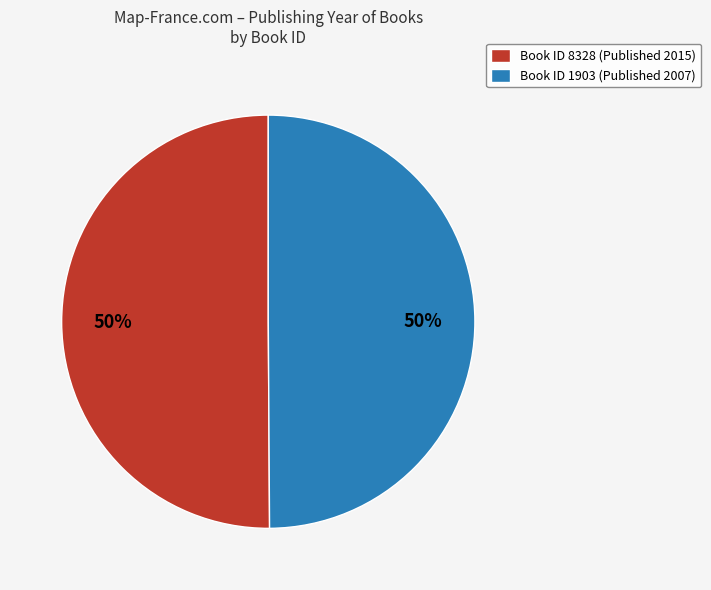

What is the ratio of the value at Book ID 8328 (Published 2015) to the value at Book ID 1903 (Published 2007)?

1.0